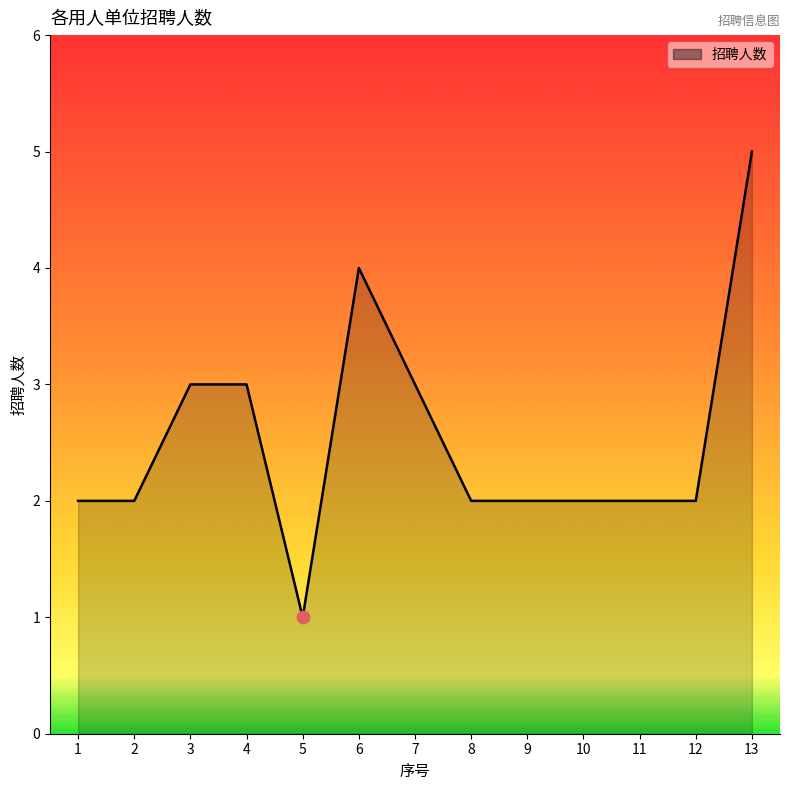

What is the ratio of the value at 2 to the value at 11?

1.0